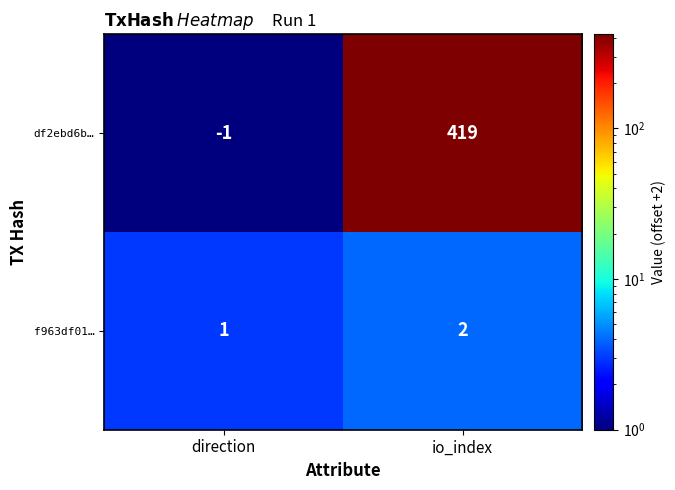

The value of f963df01… at io_index is 0. True or false?

False